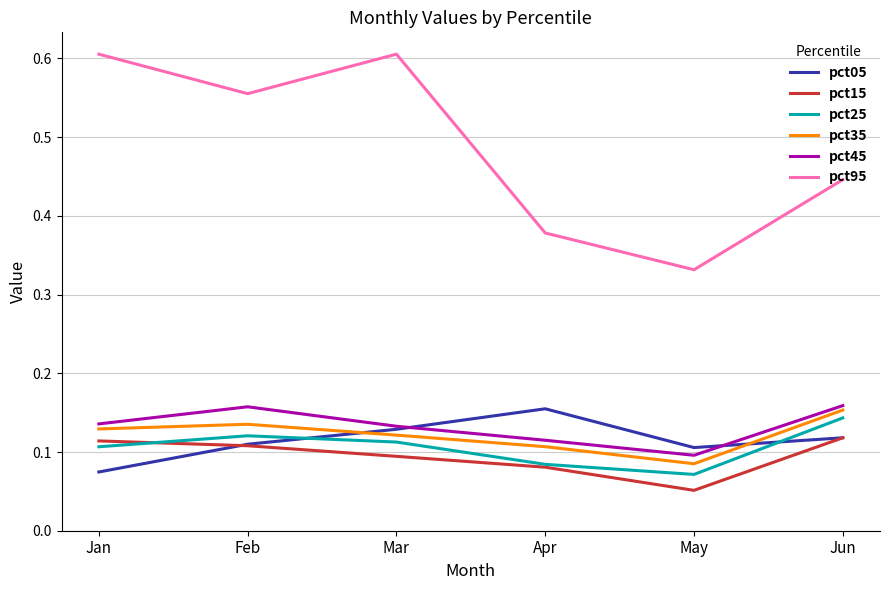

Which series has the widest spread of values?

pct95